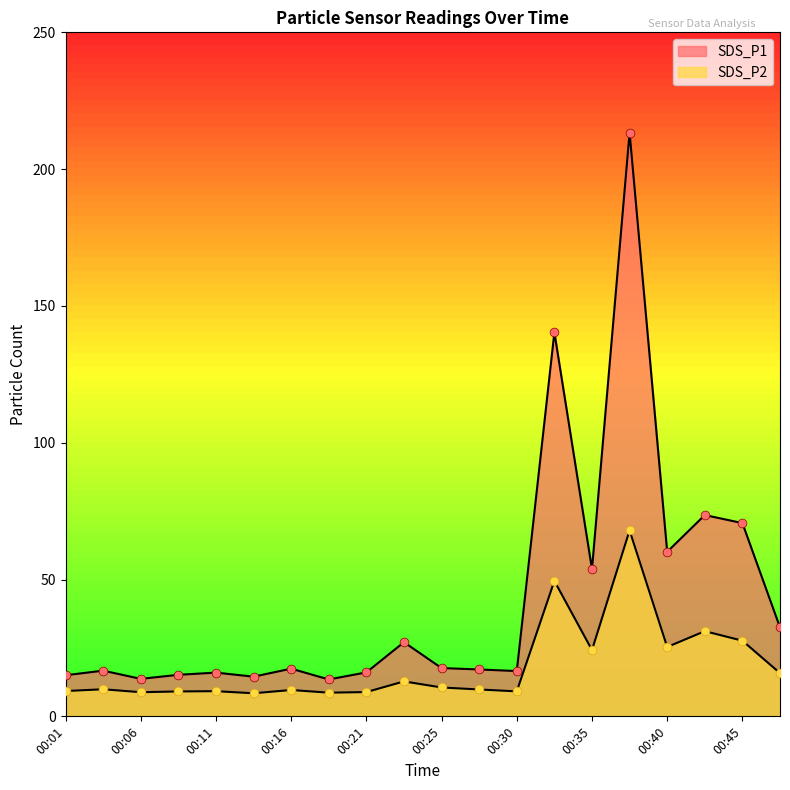

Which series contains the lowest Y value?

SDS_P2